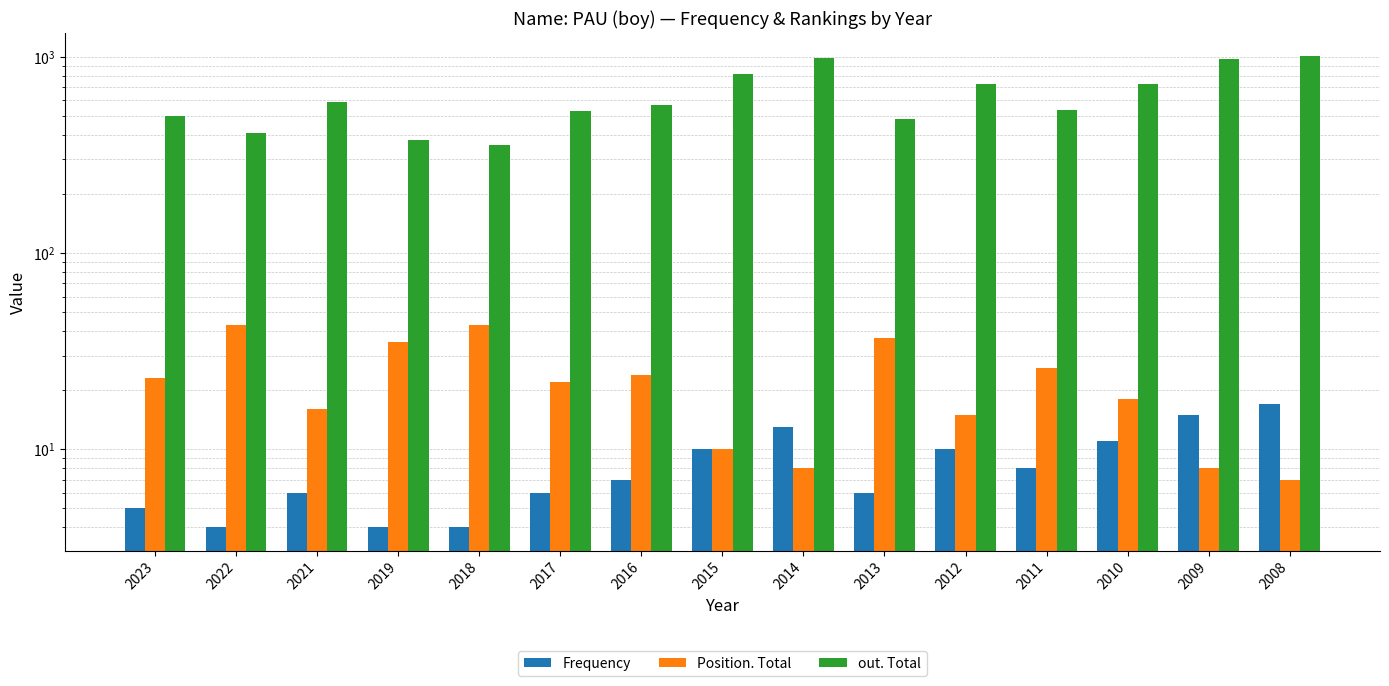

True or false: out. Total has a value of 379 at 2019.

True